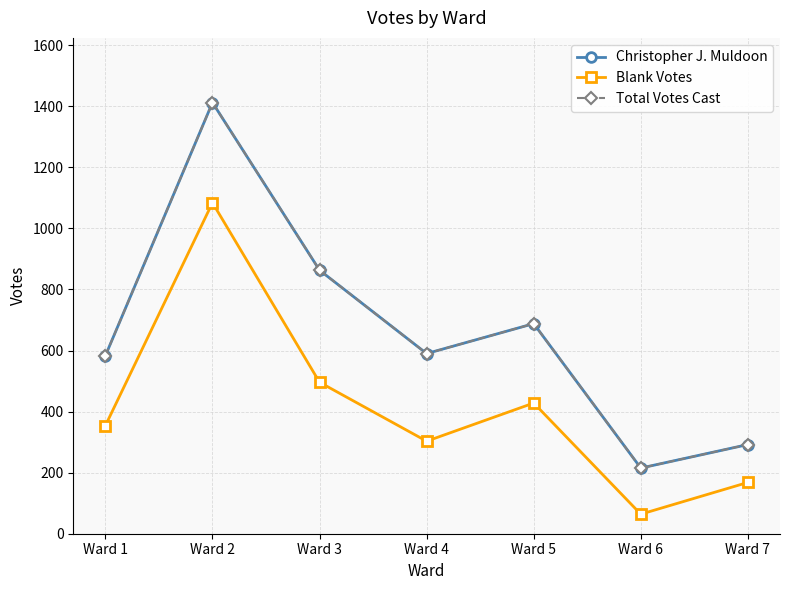

What is the difference between the maximum and minimum values in the Blank Votes series?

1020